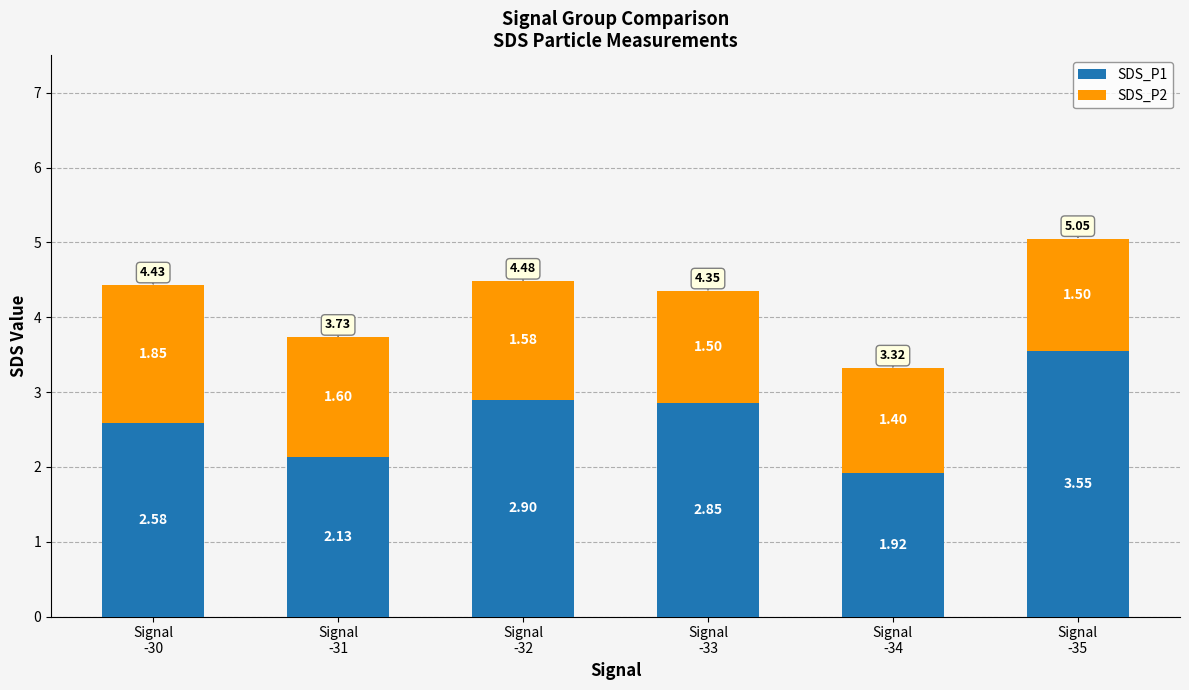

What is the sum of all SDS_P1 values?

15.9